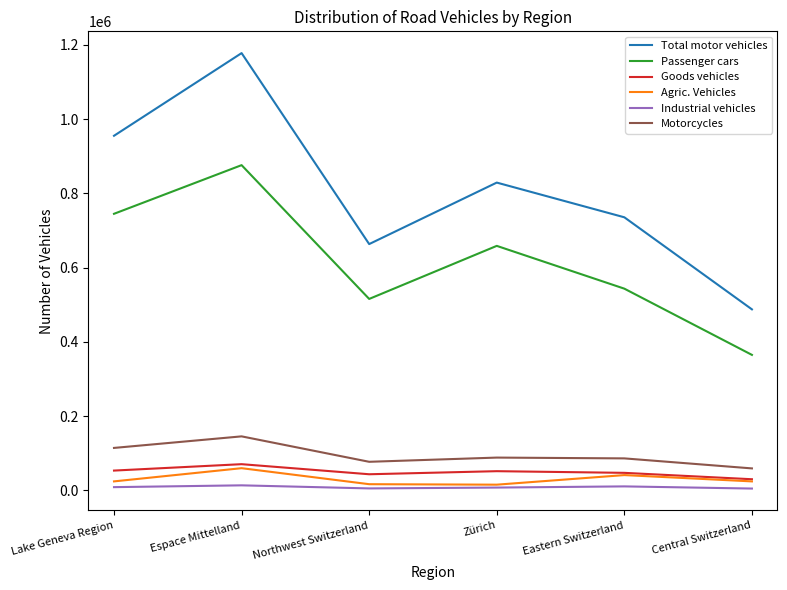

How many lines are shown in the chart?

6